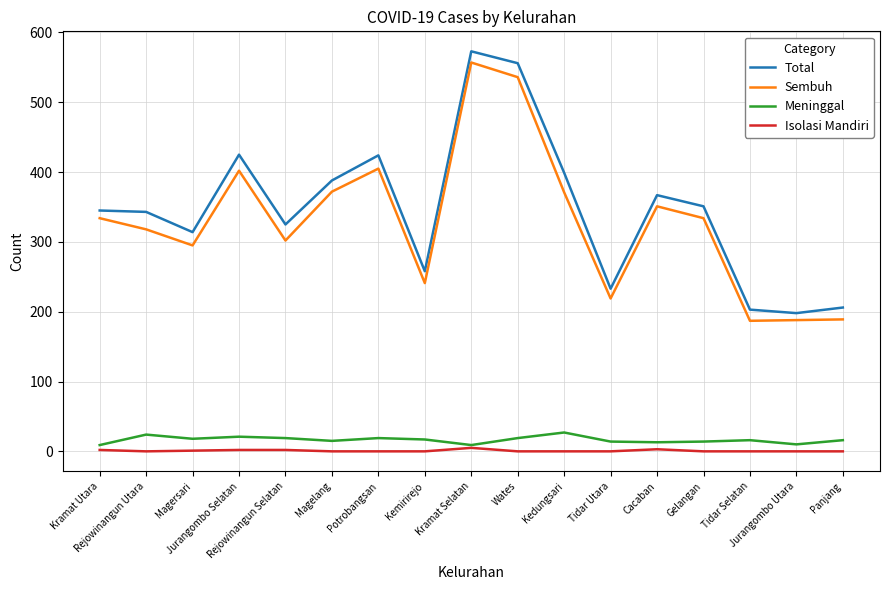

True or false: Sembuh and Isolasi Mandiri intersect in this chart.

False